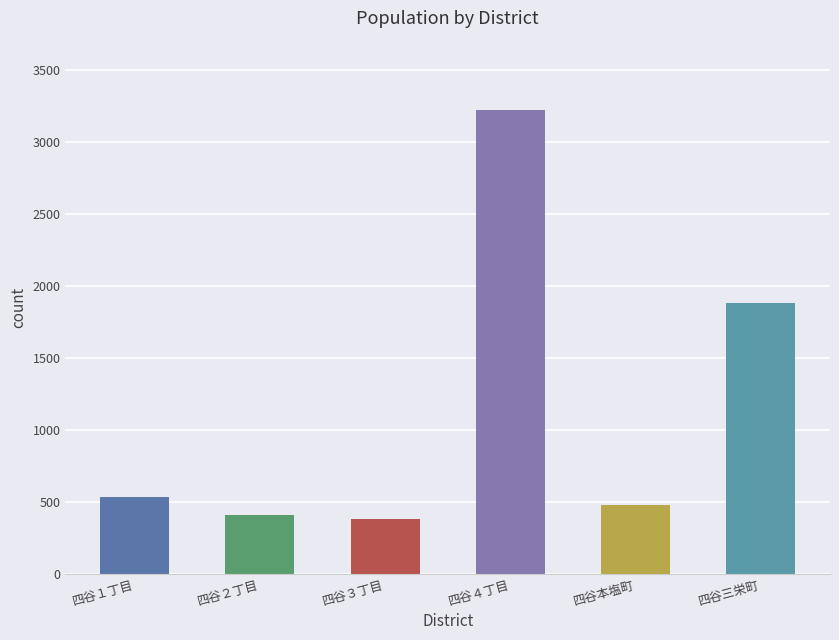

How many distinct data groups are displayed?

1